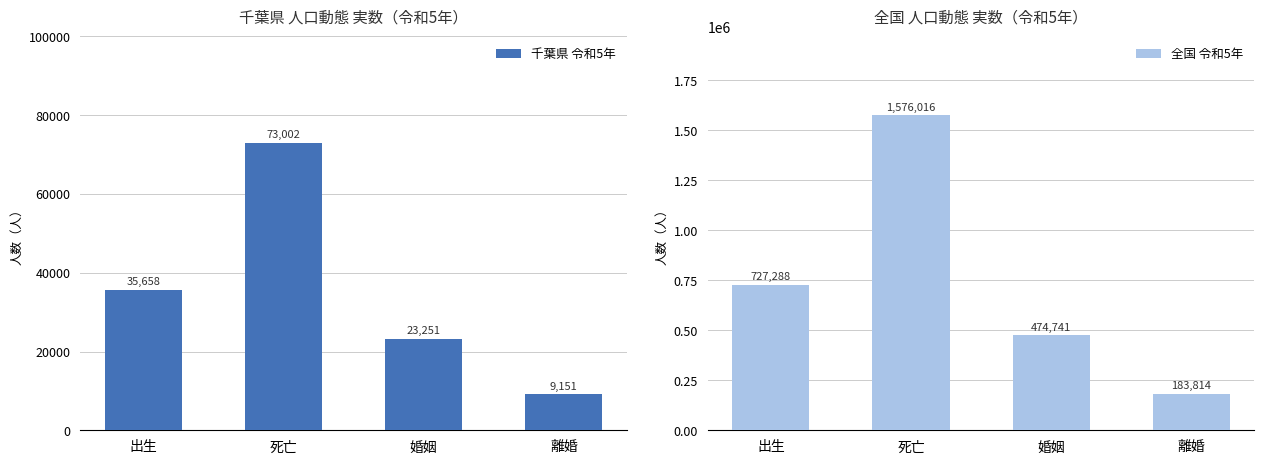

What is the difference between the maximum and minimum values in the 全国 令和5年 series?

1392202